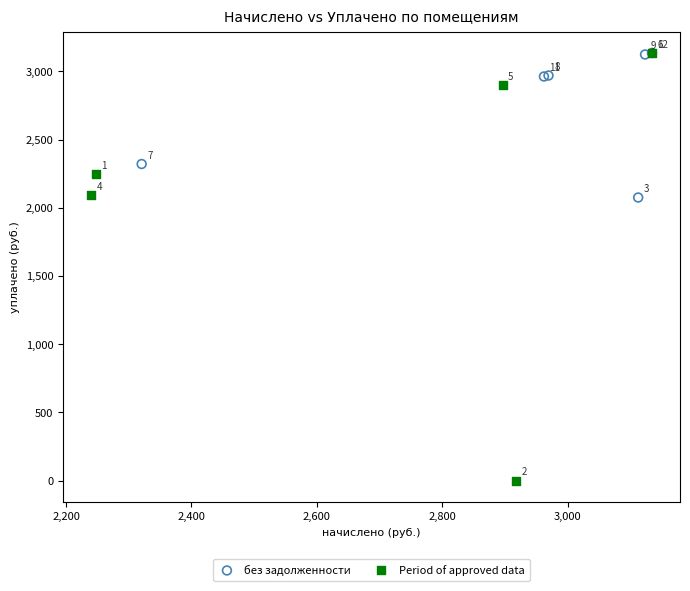

Which series has the largest Y range (max minus min)?

Period of approved data